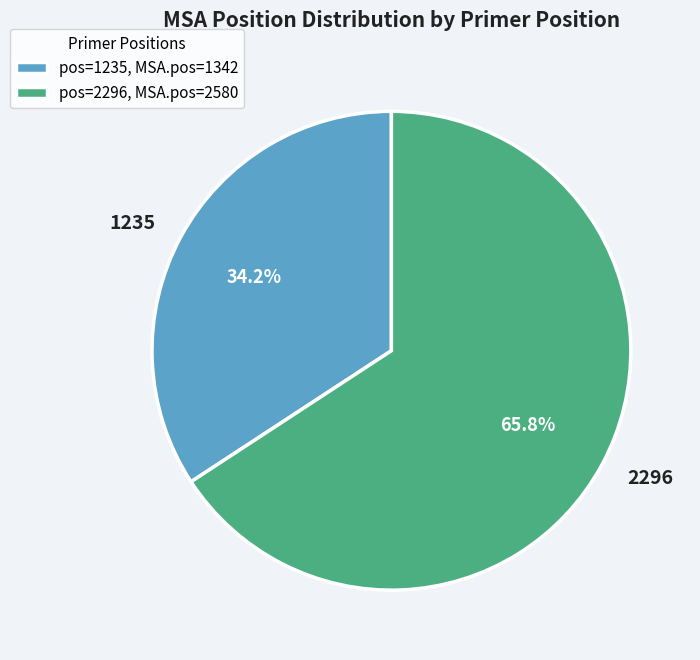

Do 1235 and 2296 together represent more than half of the pie?

Yes